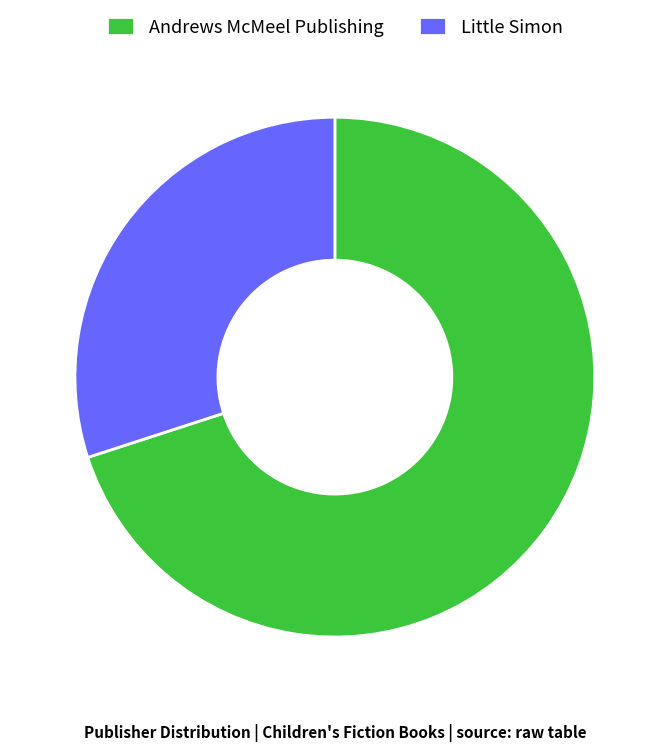

Is it true that Little Simon is 50% of the pie?

False